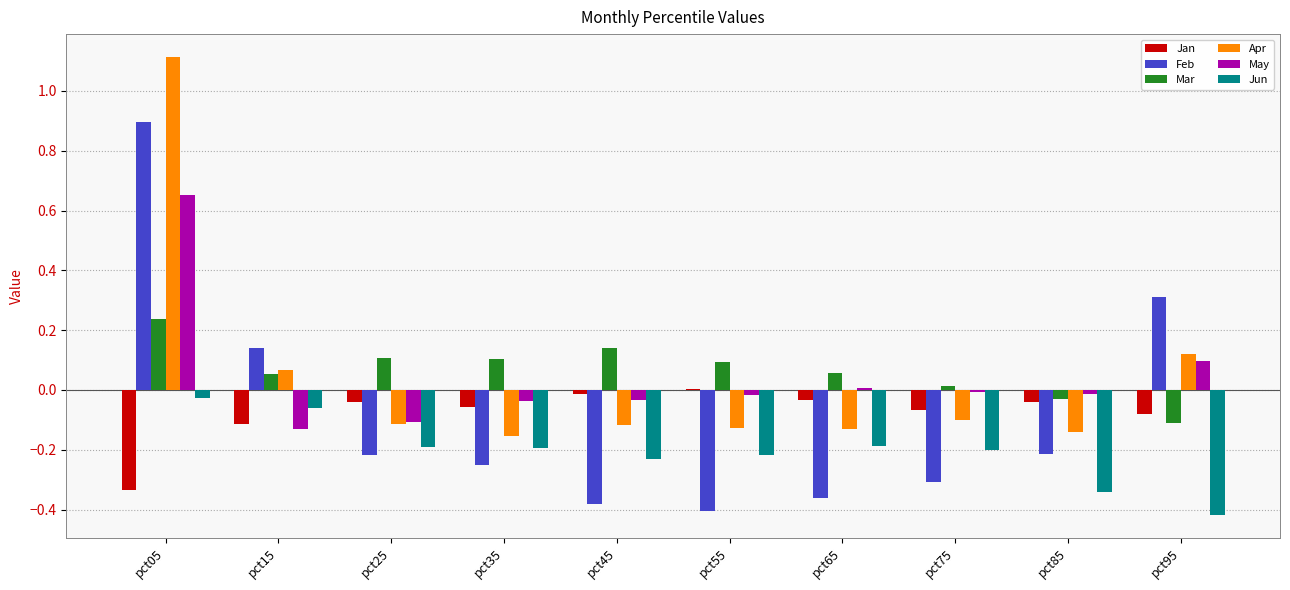

What is the sum of all Feb values?

-0.8